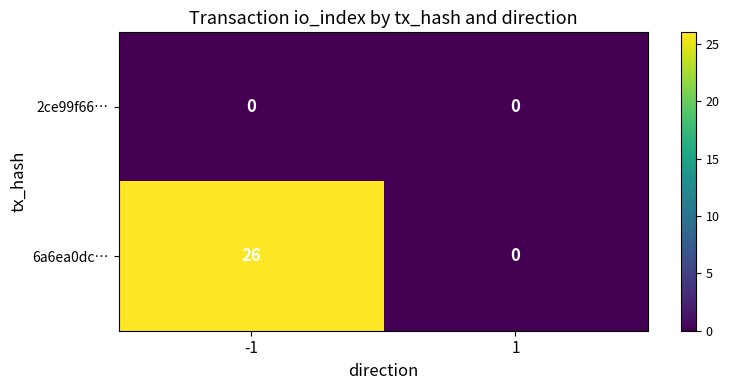

What is the highest value of the 6a6ea0dc… series?

26